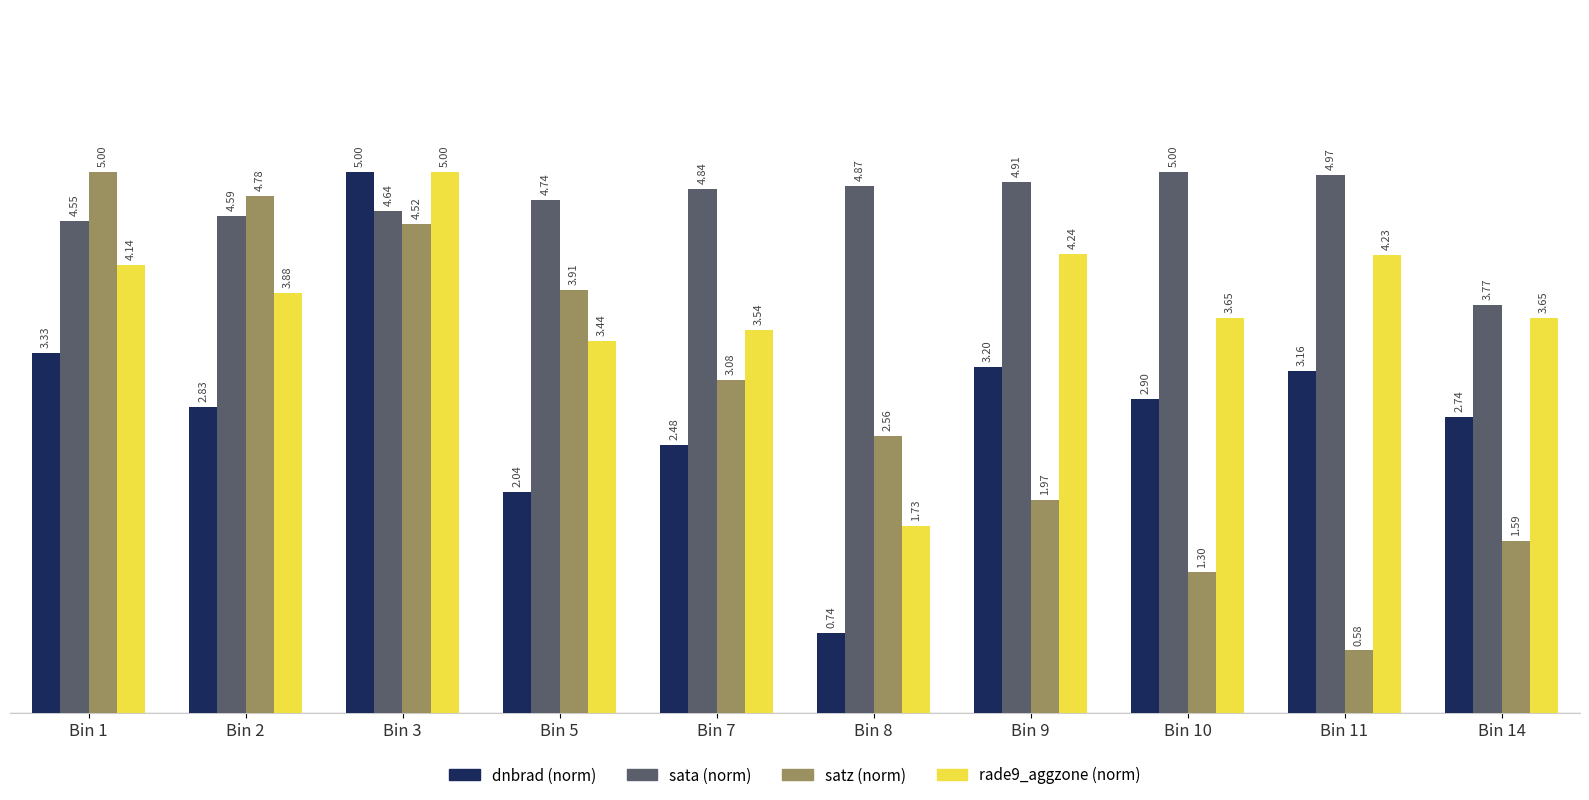

Which label corresponds to the smallest value in the chart?

Bin 11